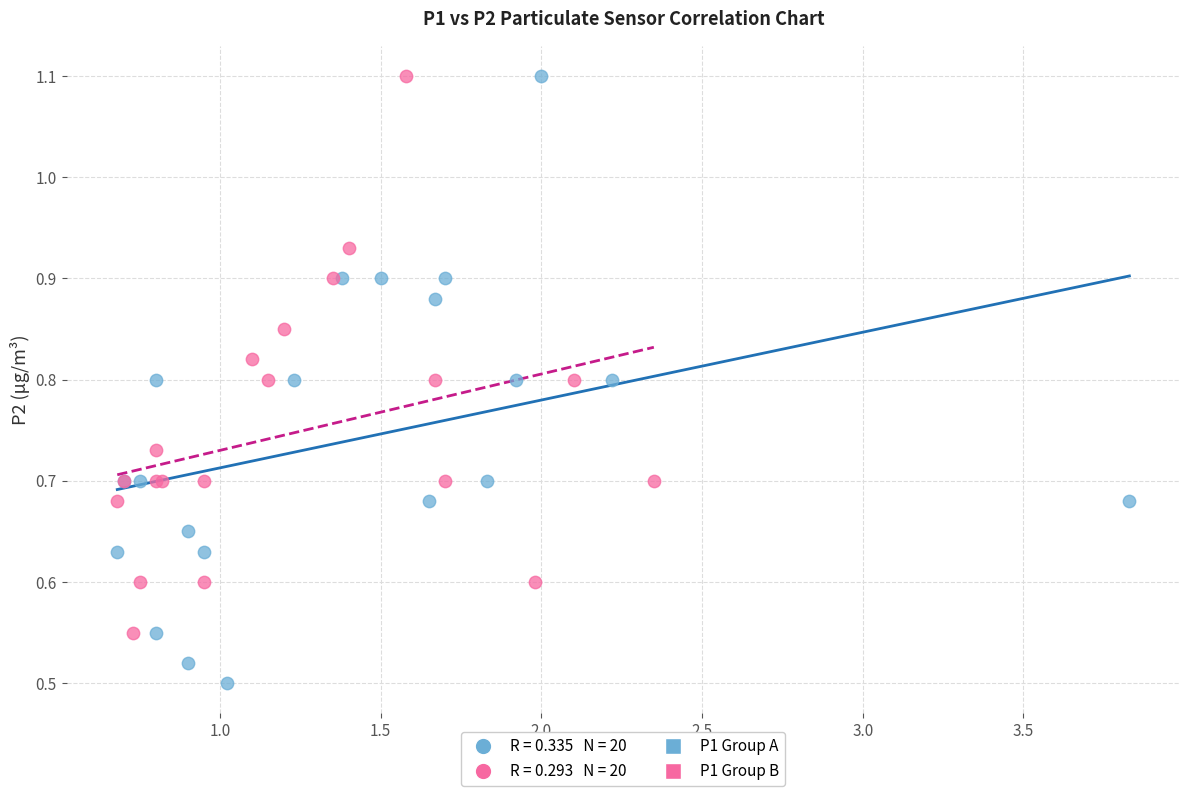

Which series contains the lowest Y value?

P1 Group A